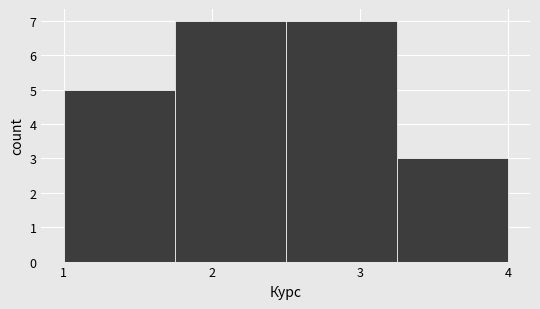

What is the height of the bar covering 1.75 to 2.50 on the x-axis? Neither the bar edges nor the heights are printed on the chart, so give them approximately, as read against the axes.

7